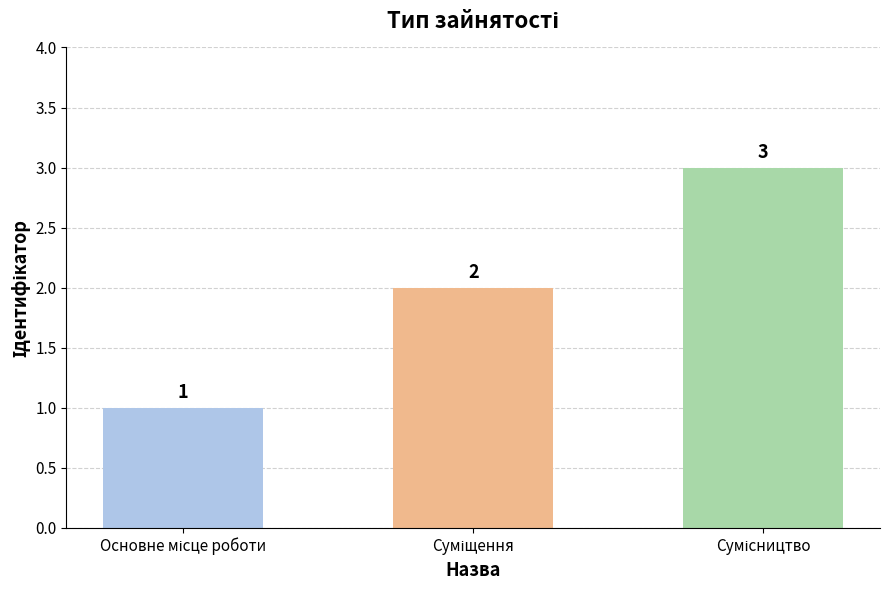

What is the maximum value shown in the chart?

3